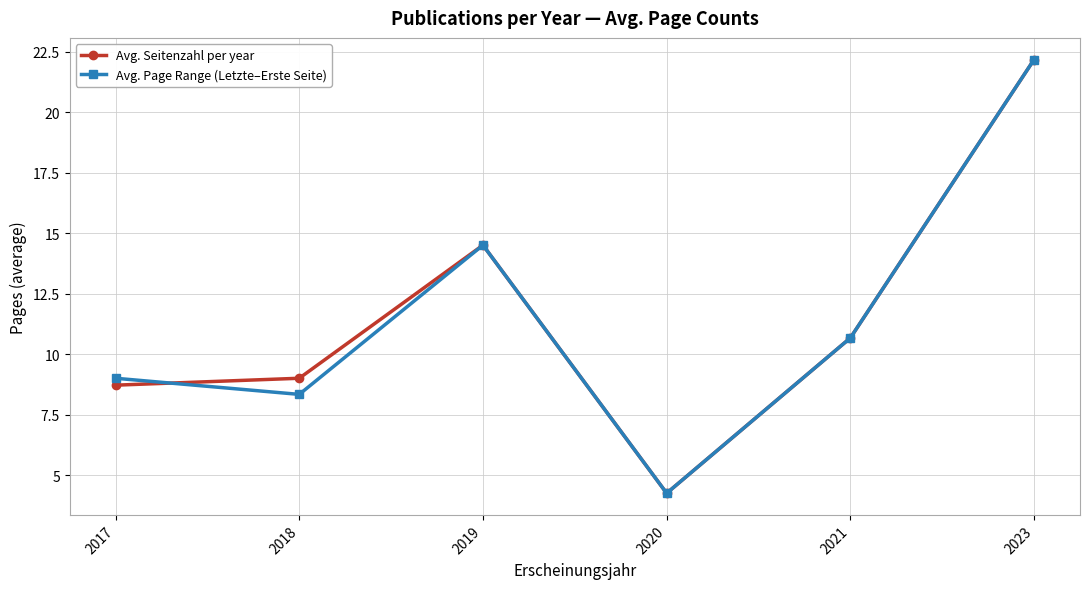

Rank the categories by Avg. Page Range (Letzte–Erste Seite) value from highest to lowest.

2023, 2019, 2021, 2017, 2018, 2020